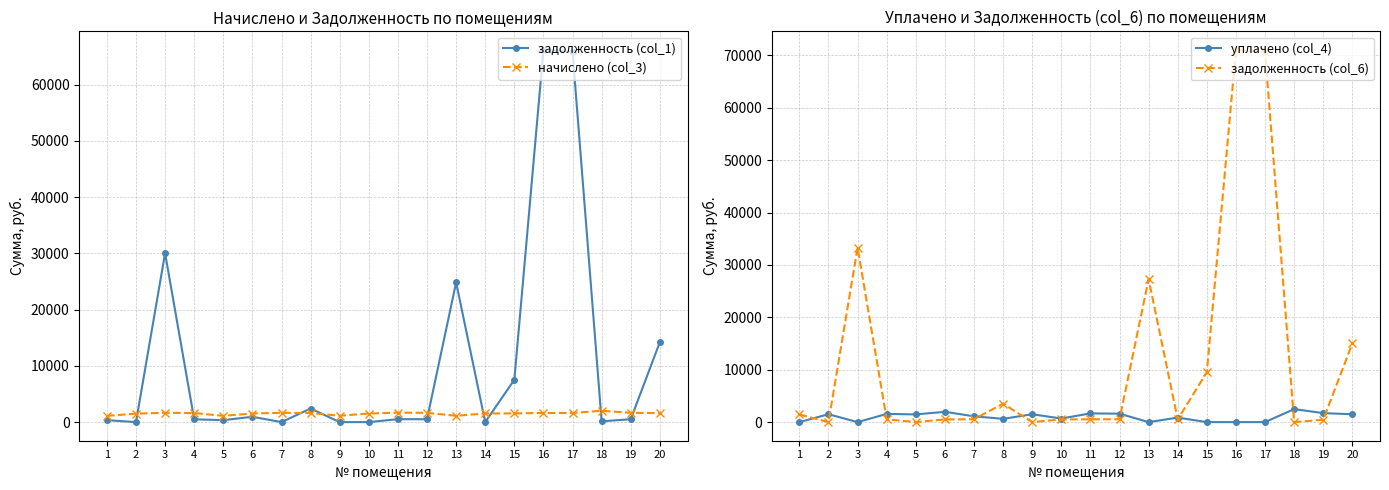

The value of задолженность (col_1) at 12 is 511.9. True or false?

True